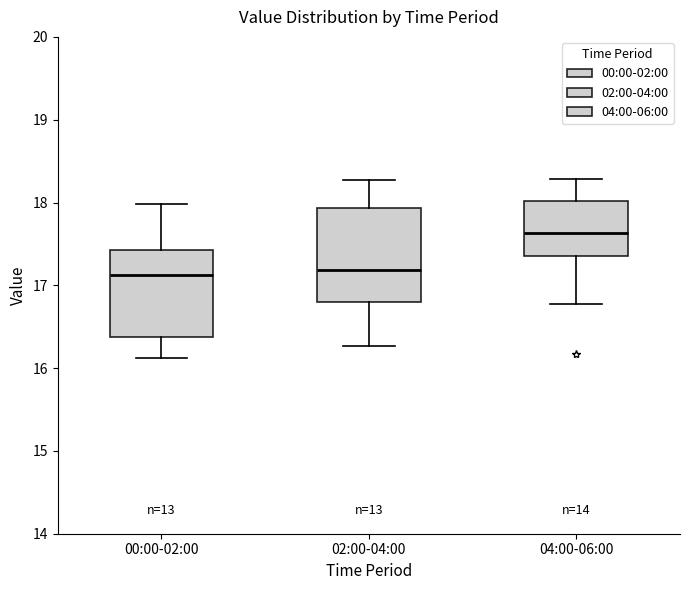

Where does the lower whisker of the box for 04:00-06:00 end on the y-axis? The values are not printed on the chart, so give them approximately, as read against the axis.

16.8